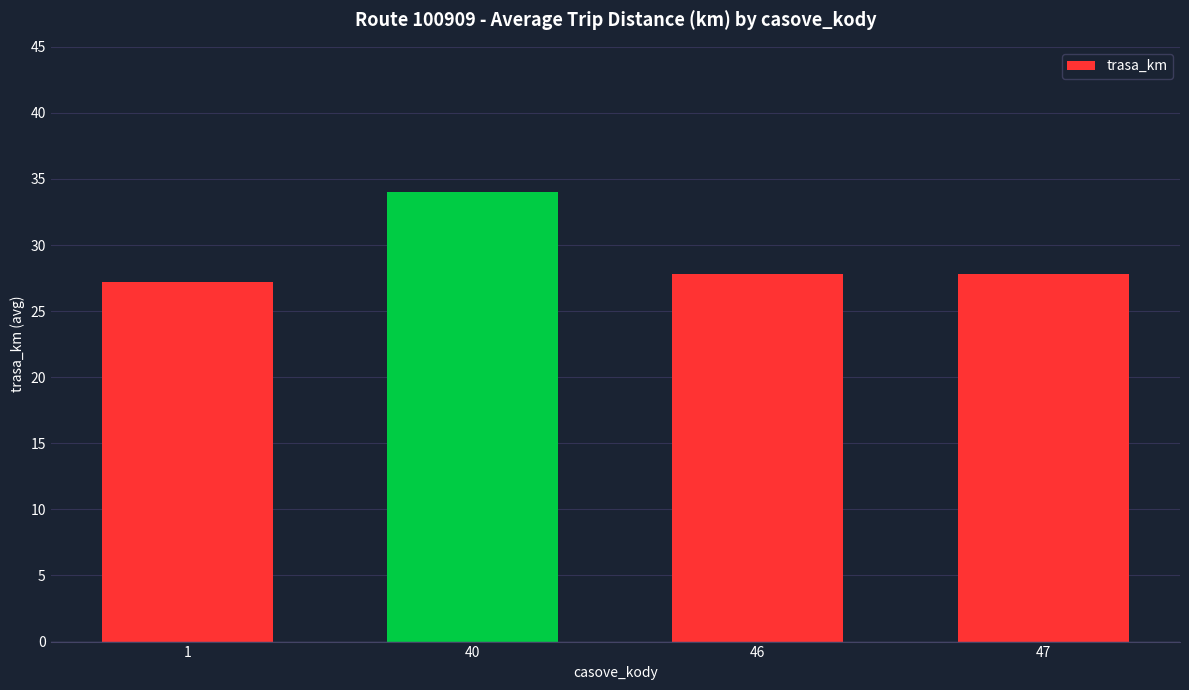

How many bars are there in total?

4